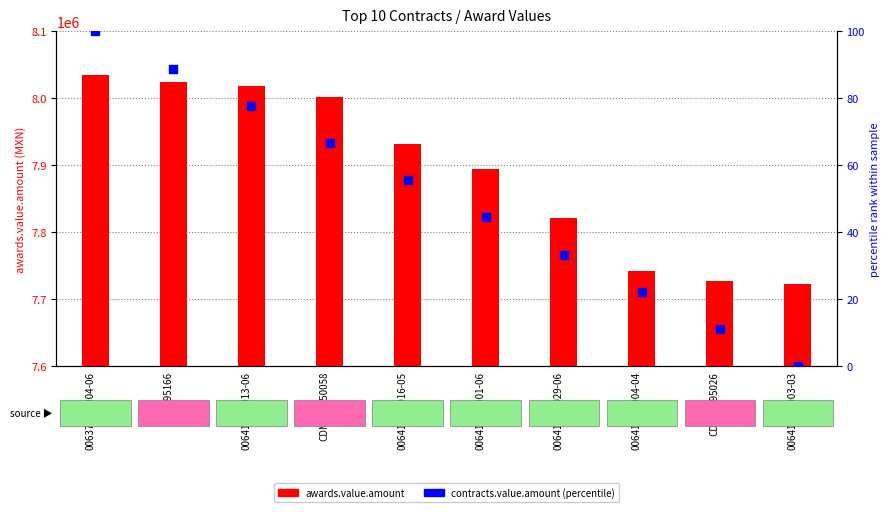

Which series has the widest spread of Y values?

awards.value.amount